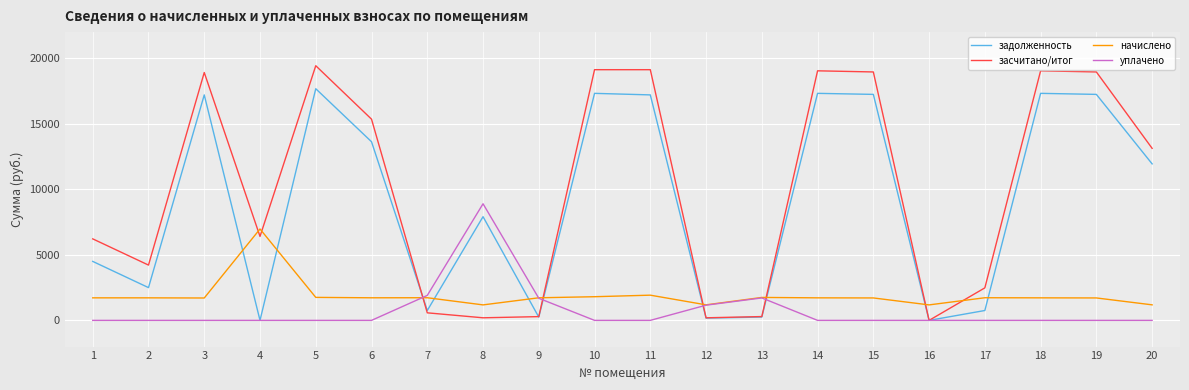

Which series has the widest spread of values?

засчитано/итог